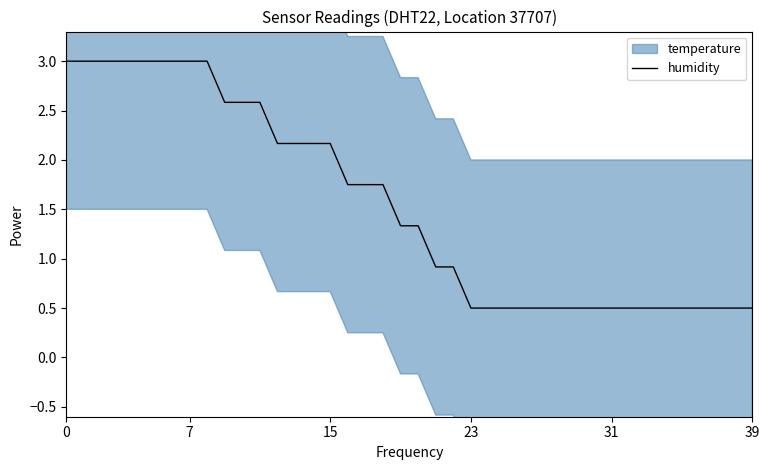

What is the change in value from 11 to 26?

-2.1